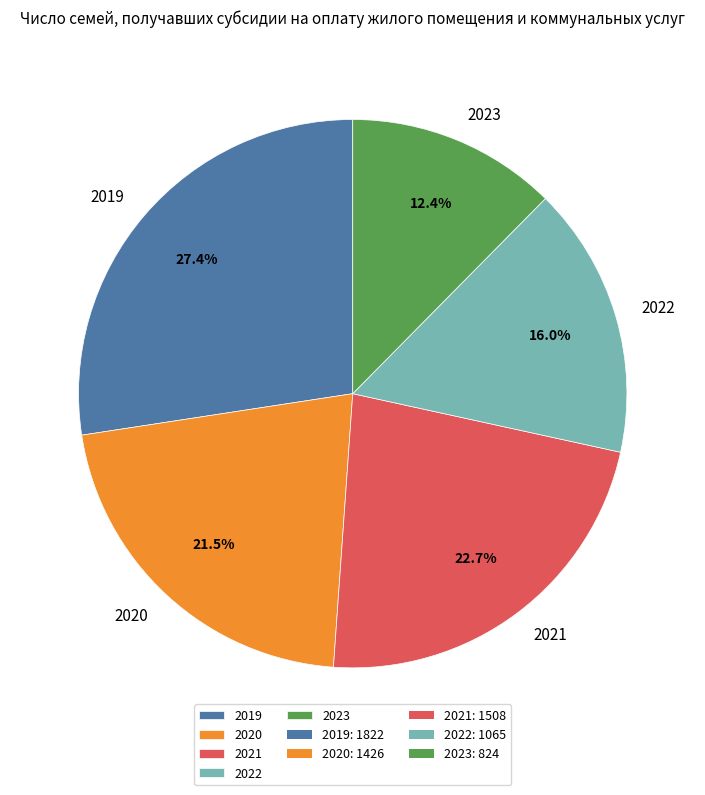

Which has a higher value, 2023 or 2020?

2020